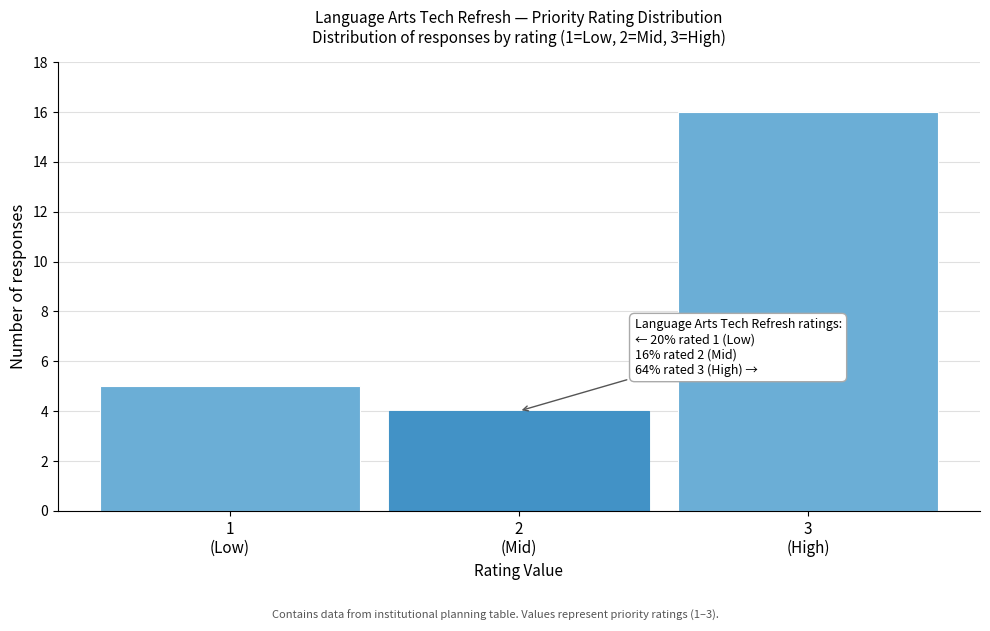

Reading left to right, extract all data points from this chart.

5	4	16